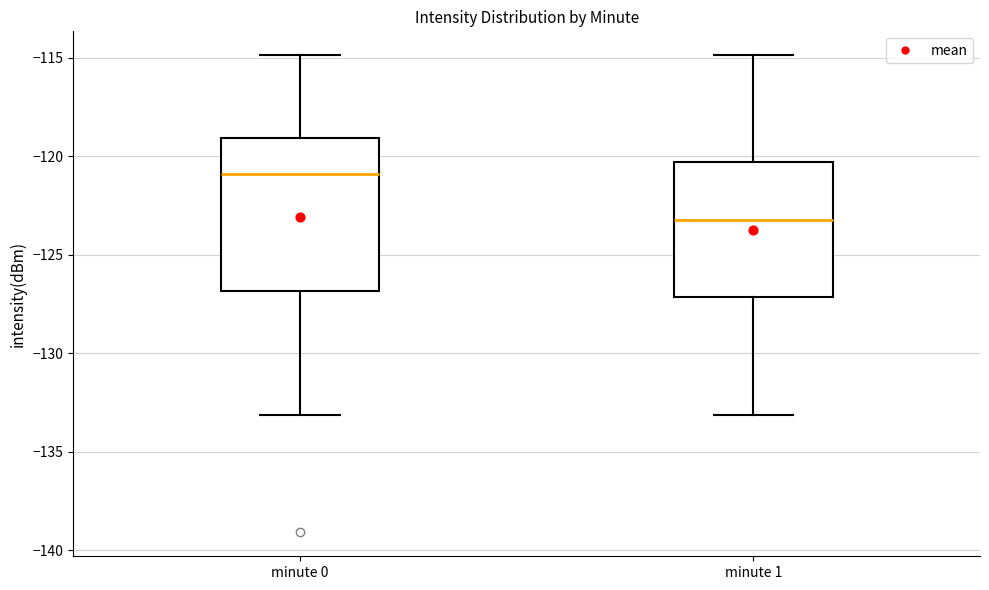

Reading left to right, read every box against the y-axis: the position of its median line, the range the box covers, and the ends of its whiskers. The values are not printed on the chart, so give them approximately, as read against the axis.

minute 0: median -121.0, box -127.0 to -119.0, whiskers -133.0 to -115.0
minute 1: median -123.0, box -127.0 to -120.5, whiskers -133.0 to -115.0